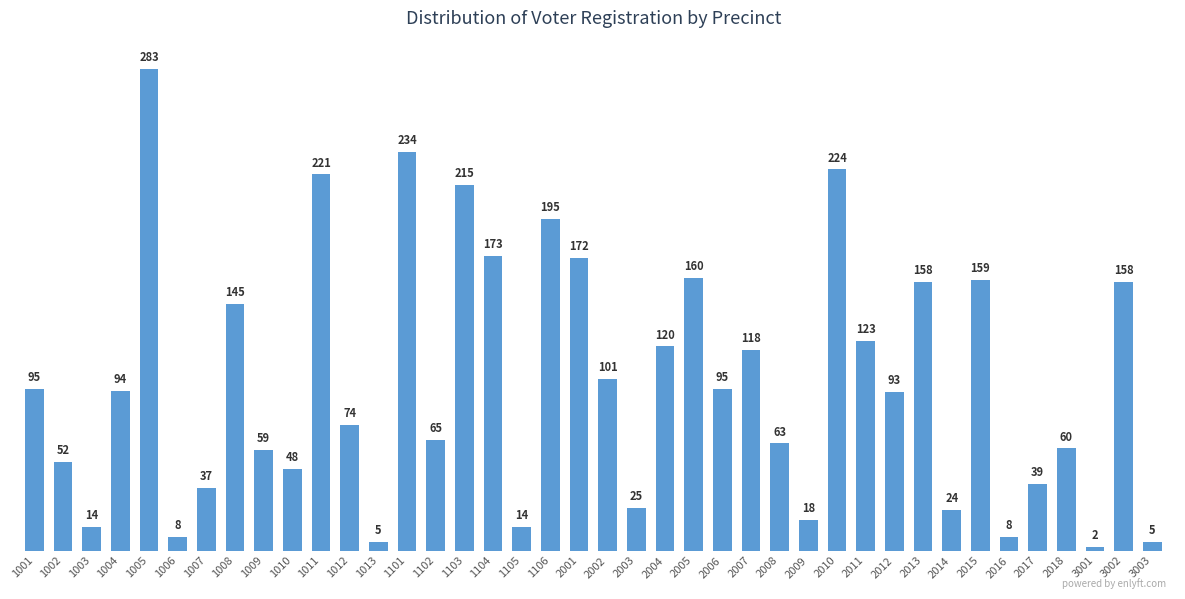

Reading right to left, what are all the values shown in this chart?

5	158	2	60	39	8	159	24	158	93	123	224	18	63	118	95	160	120	25	101	172	195	14	173	215	65	234	5	74	221	48	59	145	37	8	283	94	14	52	95